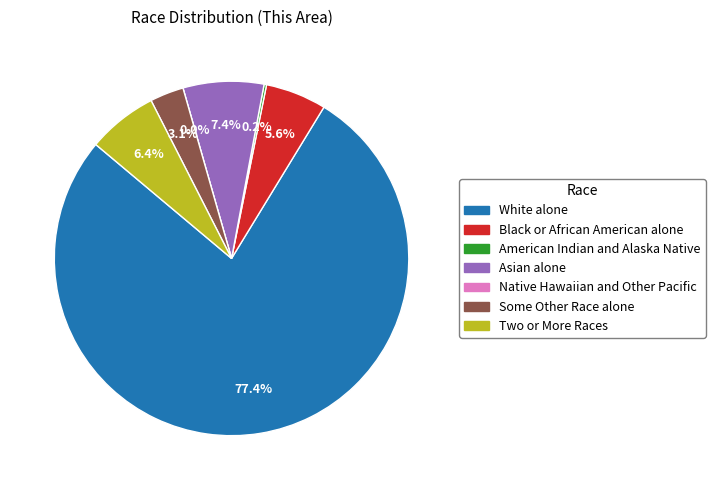

What percentage is NOT represented by Native Hawaiian and Other Pacific?

100.0%